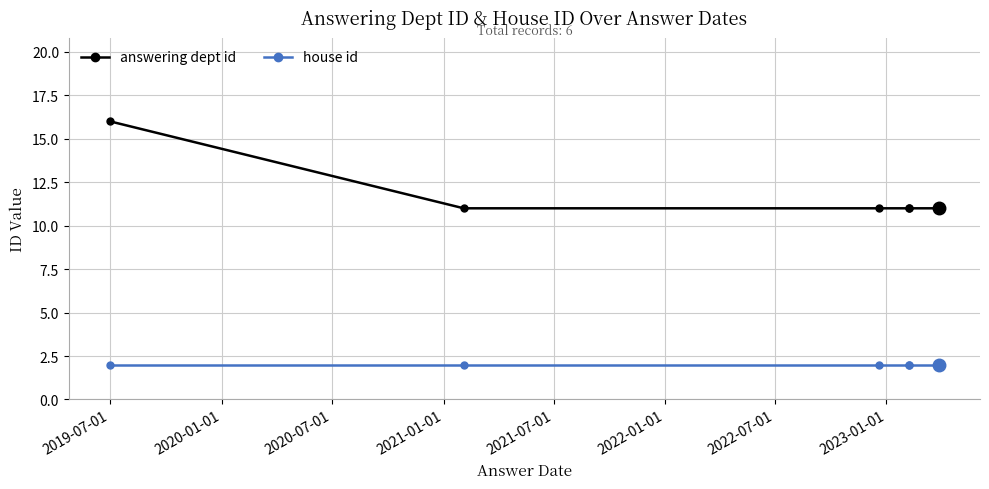

Reading right to left, transcribe all the data shown in this chart.

answering dept id: 11	11	11	11	11	16
house id: 2	2	2	2	2	2